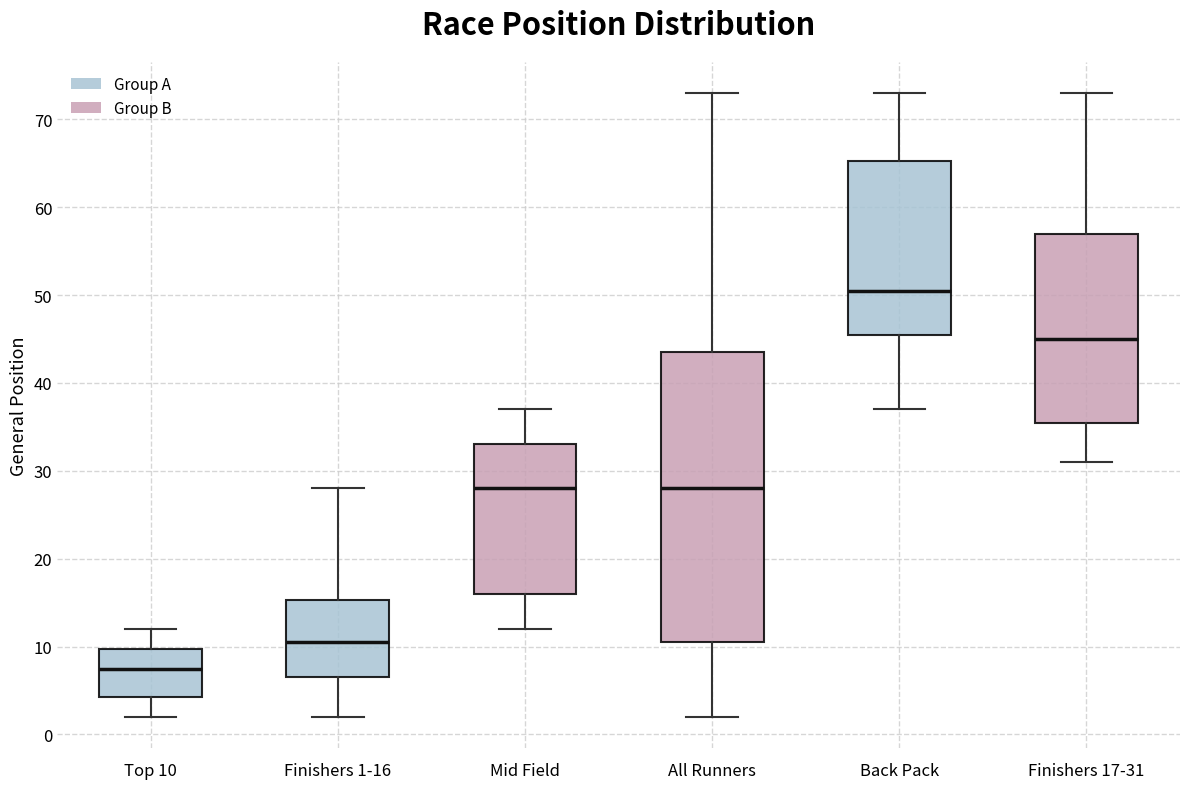

Where does the median line of the box for Finishers 1-16 sit on the y-axis? The values are not printed on the chart, so give them approximately, as read against the axis.

11